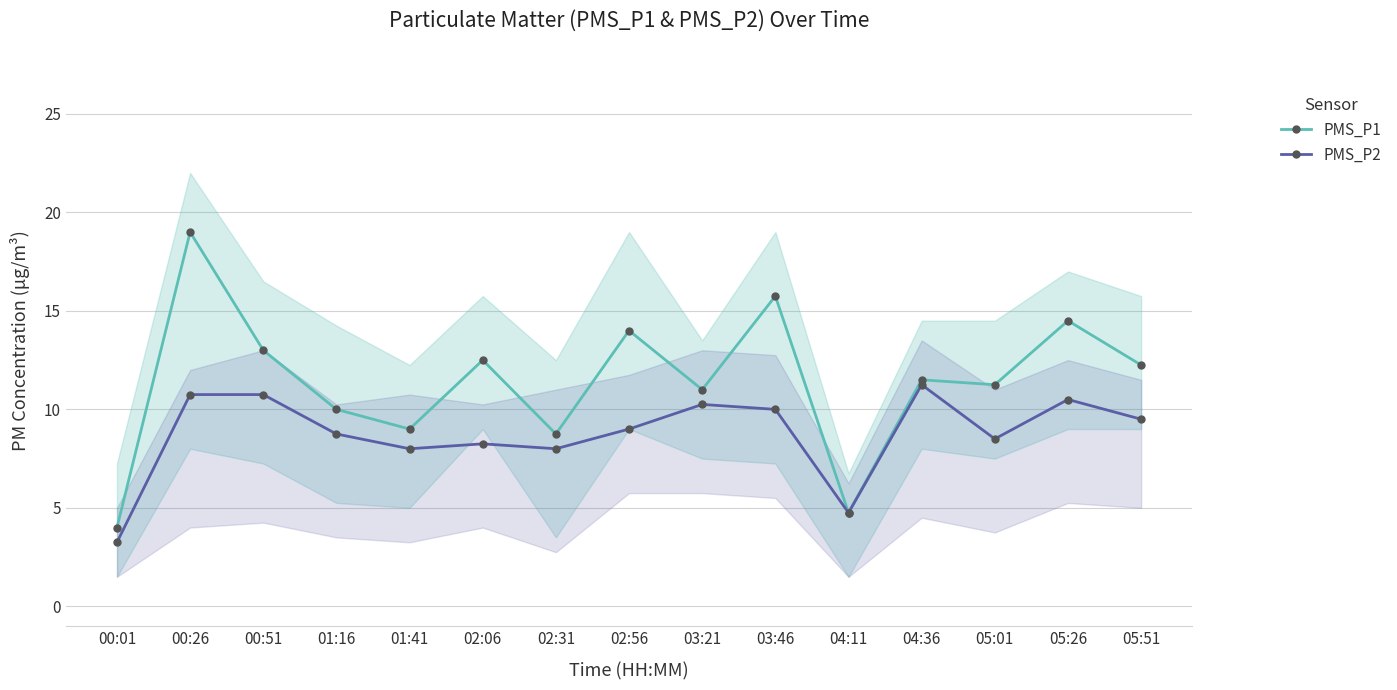

Reading right to left, what are all the values shown in this chart?

PMS_P1: 05:51=12.2	05:26=14.5	05:01=11.2	04:36=11.5	04:11=4.8	03:46=15.8	03:21=11.0	02:56=14.0	02:31=8.8	02:06=12.5	01:41=9.0	01:16=10.0	00:51=13.0	00:26=19.0	00:01=4.0
PMS_P2: 05:51=9.5	05:26=10.5	05:01=8.5	04:36=11.2	04:11=4.8	03:46=10.0	03:21=10.2	02:56=9.0	02:31=8.0	02:06=8.2	01:41=8.0	01:16=8.8	00:51=10.8	00:26=10.8	00:01=3.2